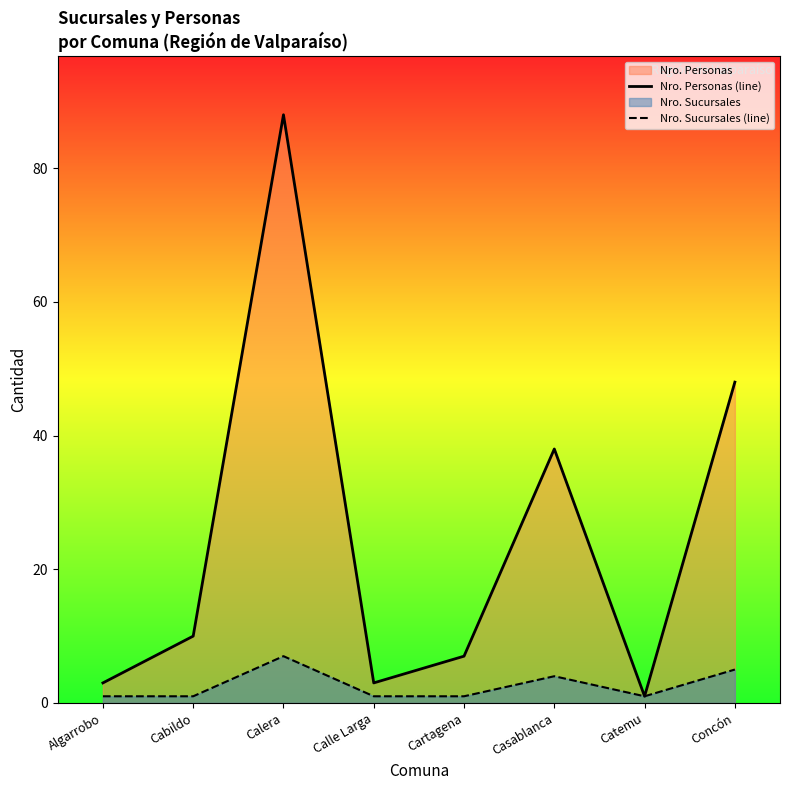

How many lines are shown in the chart?

2